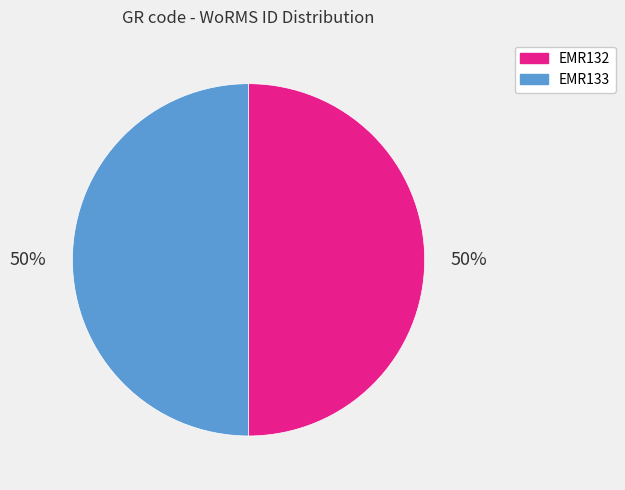

How many segments does this pie chart have?

2